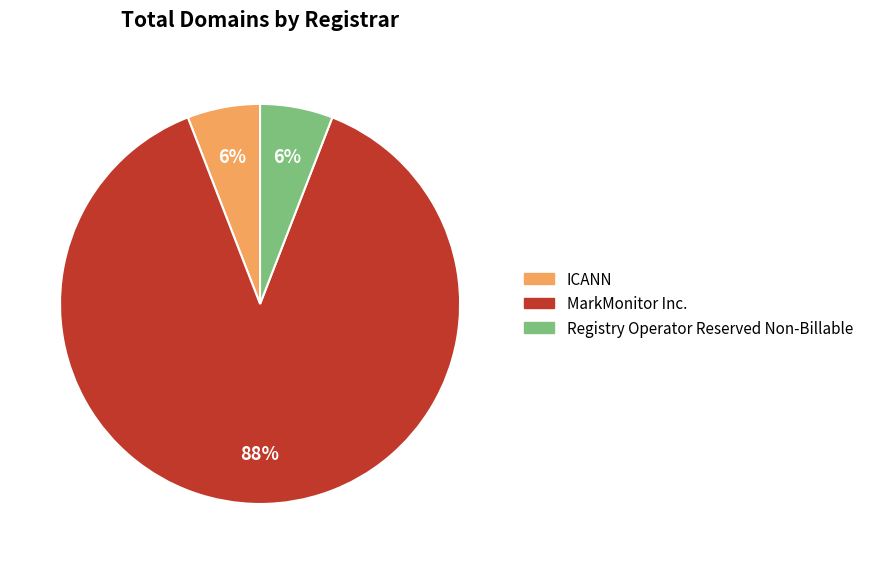

Combined, do ICANN and MarkMonitor Inc. account for over 50%?

Yes